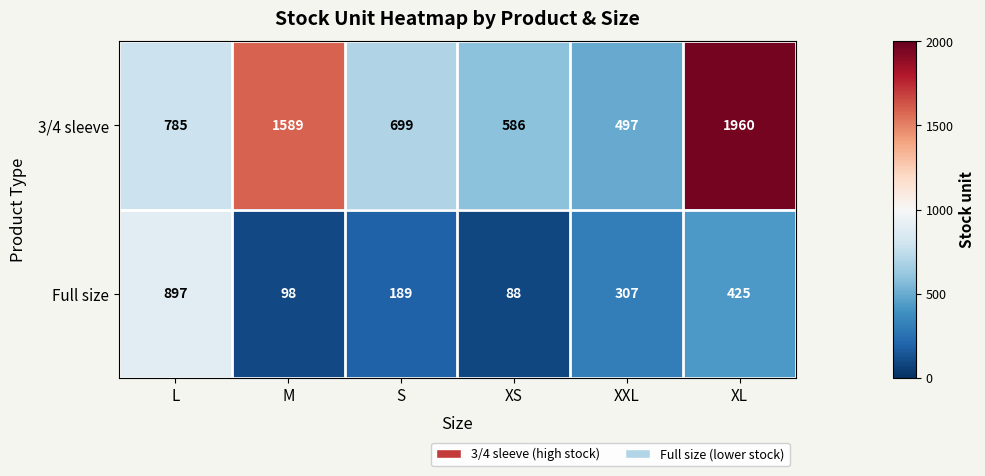

Which series has the largest total across all categories?

3/4 sleeve